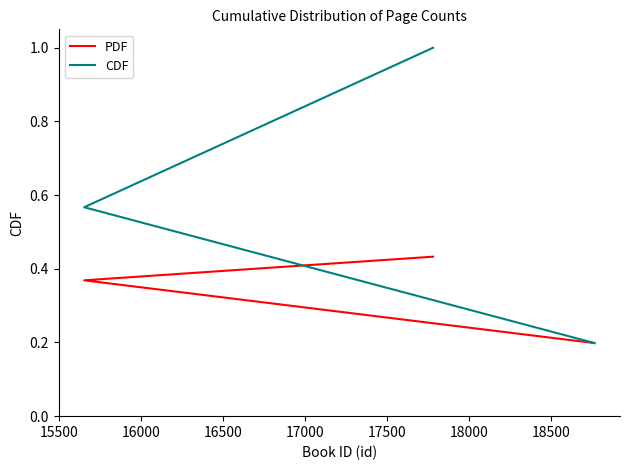

What is the difference between the maximum and second lowest values in the PDF series?

0.1